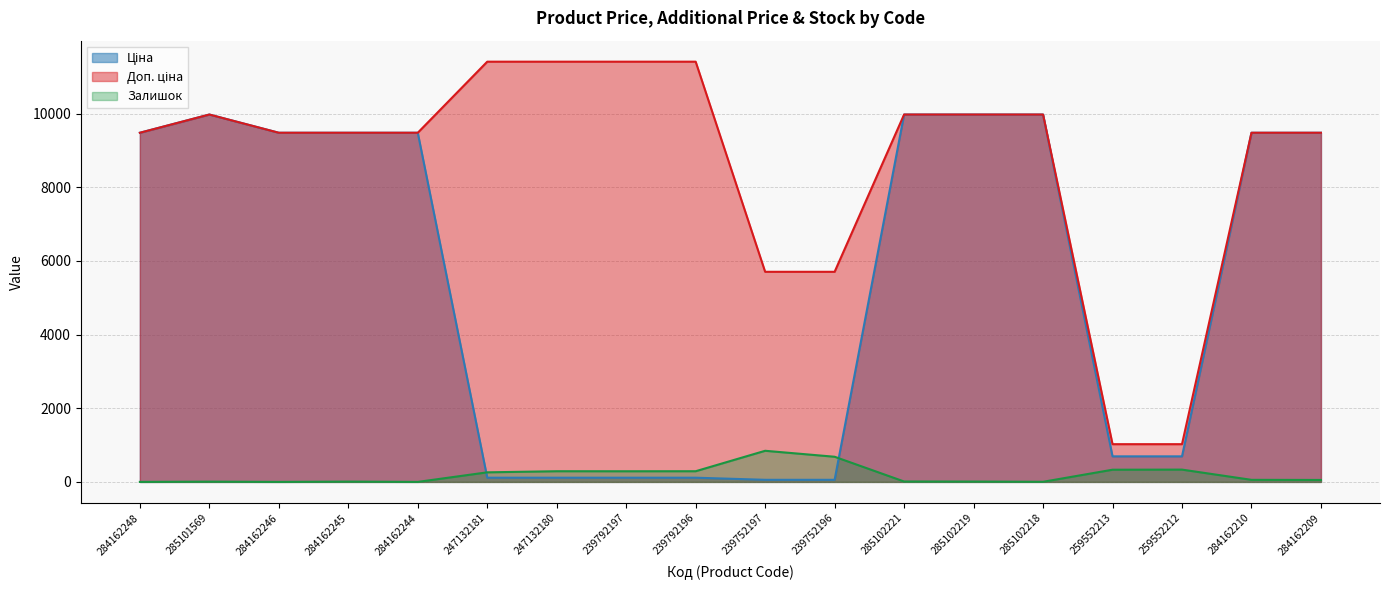

Reading left to right, transcribe all the data shown in this chart.

Ціна: 9480.1	9975.0	9480.1	9480.1	9480.1	114.1	114.1	114.1	114.1	57.0	57.0	9975.0	9975.0	9975.0	693.7	693.7	9480.1	9480.1
Доп. ціна: 9480.1	9975.0	9480.1	9480.1	9480.1	11410.0	11410.0	11410.0	11410.0	5705.0	5705.0	9975.0	9975.0	9975.0	1024.6	1024.6	9480.1	9480.1
Залишок: 0.0	7.0	0.0	8.0	0.0	260.0	290.0	289.0	290.0	845.0	683.0	11.0	9.0	3.0	331.0	334.0	56.0	53.0